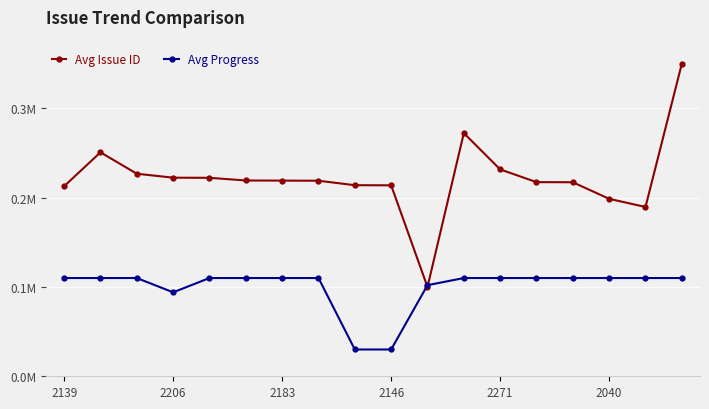

Which series has the largest range (max minus min)?

Avg Issue ID